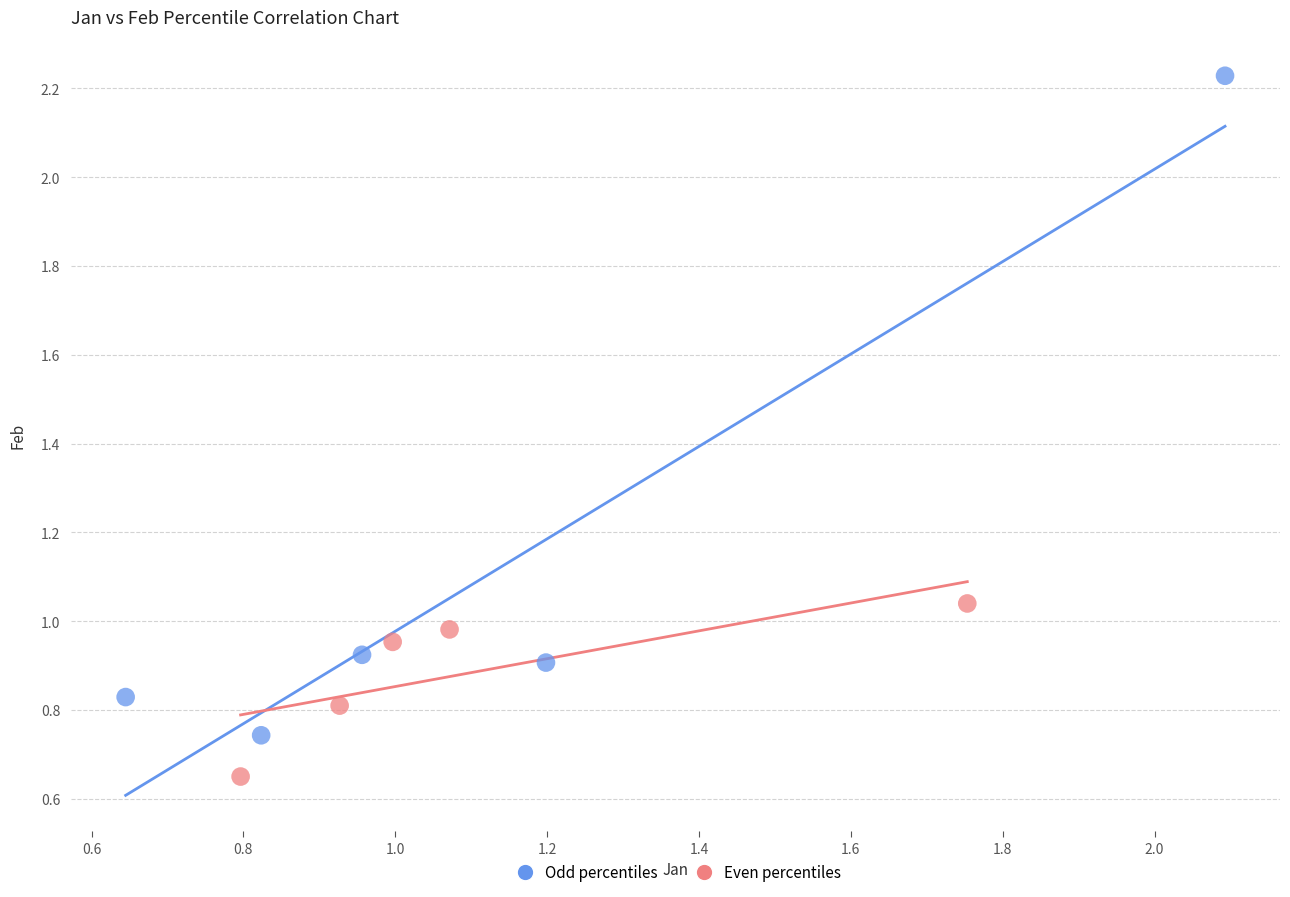

Which series contains the highest Y value?

Odd percentiles